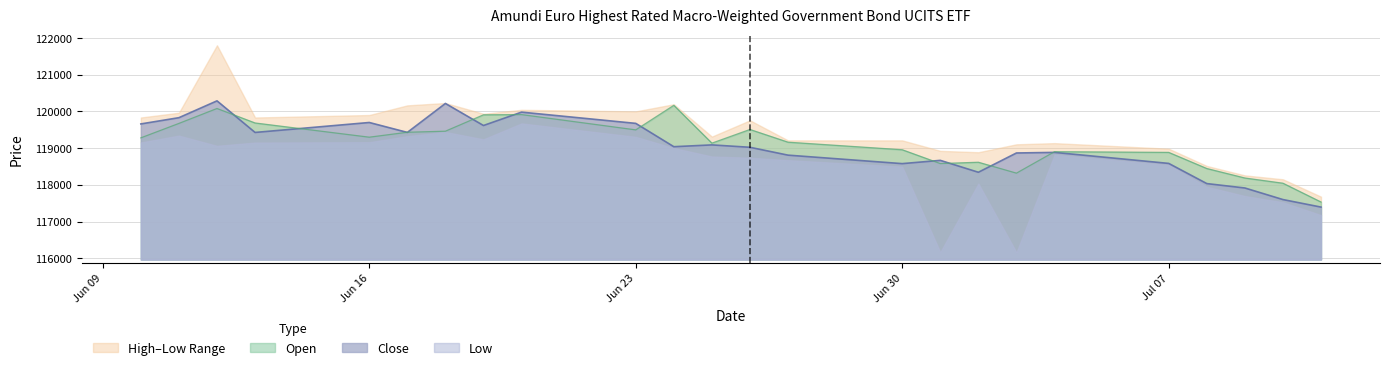

True or false: Open and Close cross at least once.

True